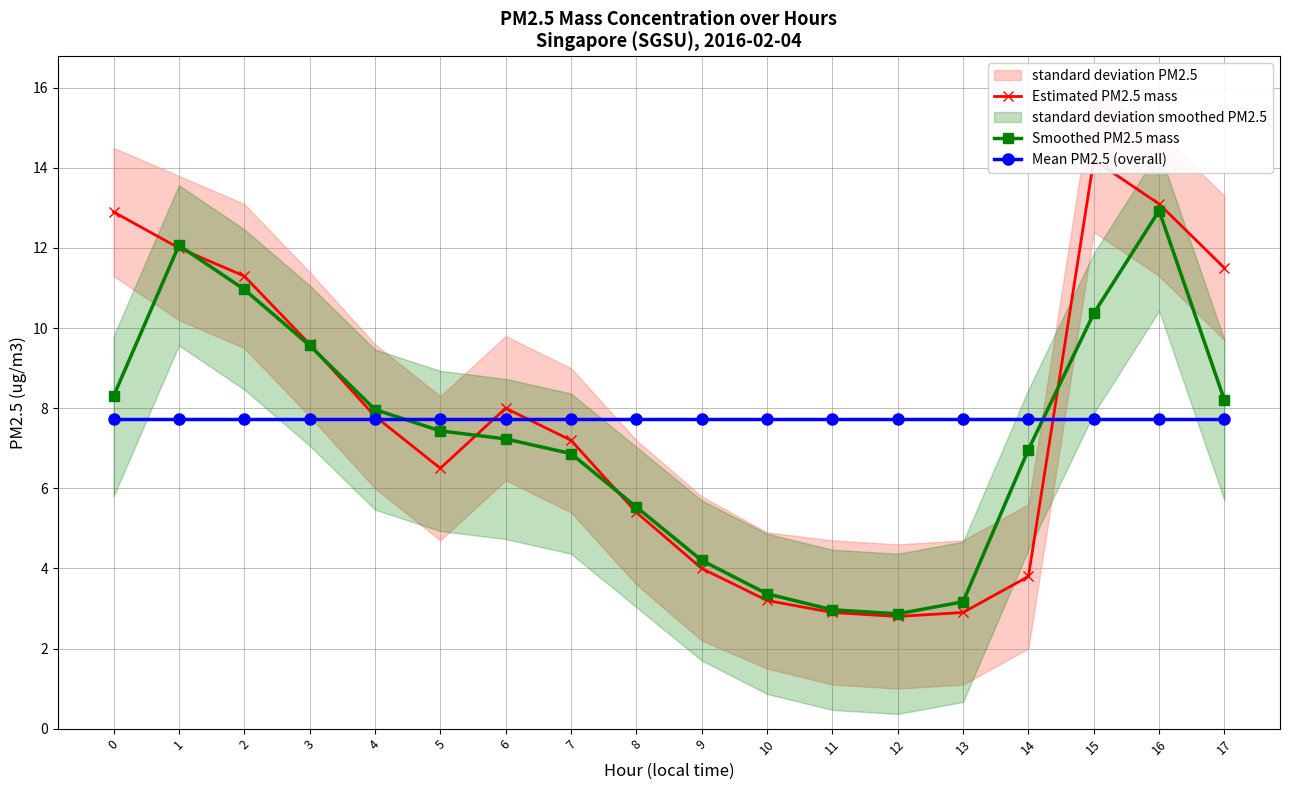

What is the approximate value of Smoothed PM2.5 mass at 3?

9.6